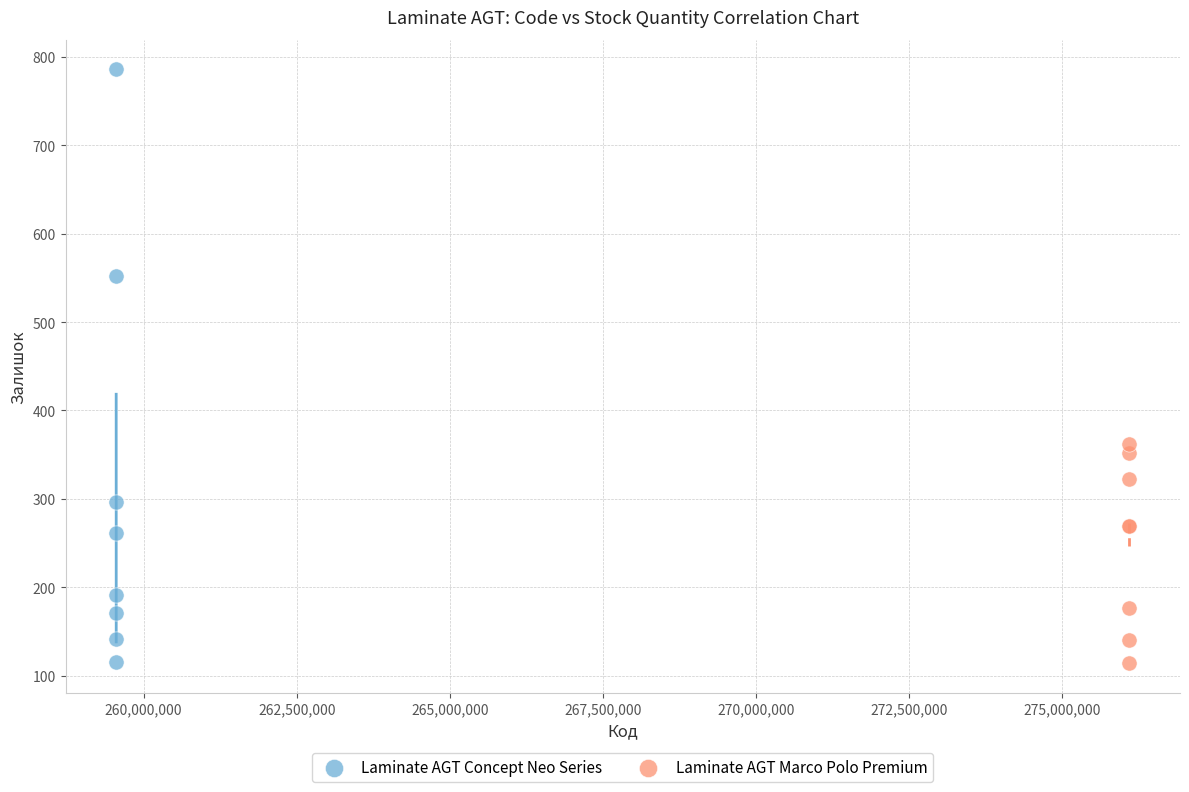

Which series has the largest Y range (max minus min)?

Laminate AGT Concept Neo Series